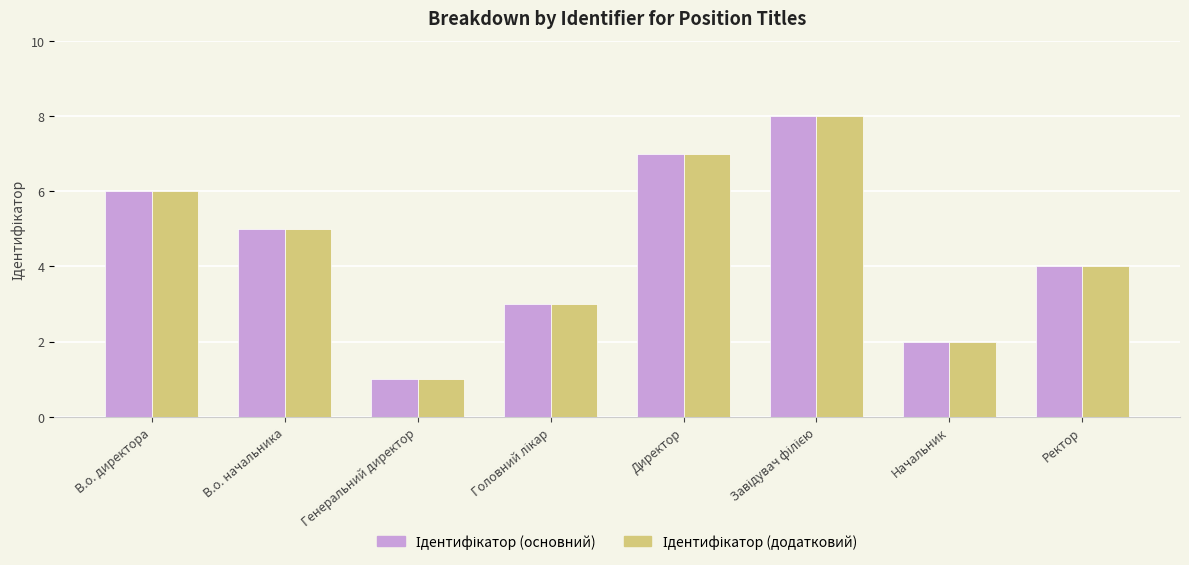

What is the total value across all series at Ректор?

8